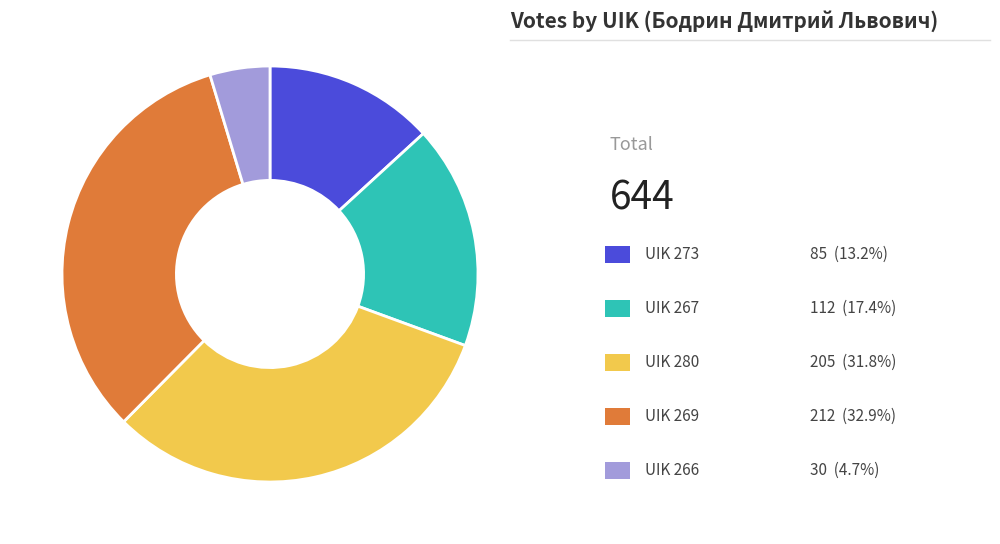

Is there a majority slice in this chart?

No